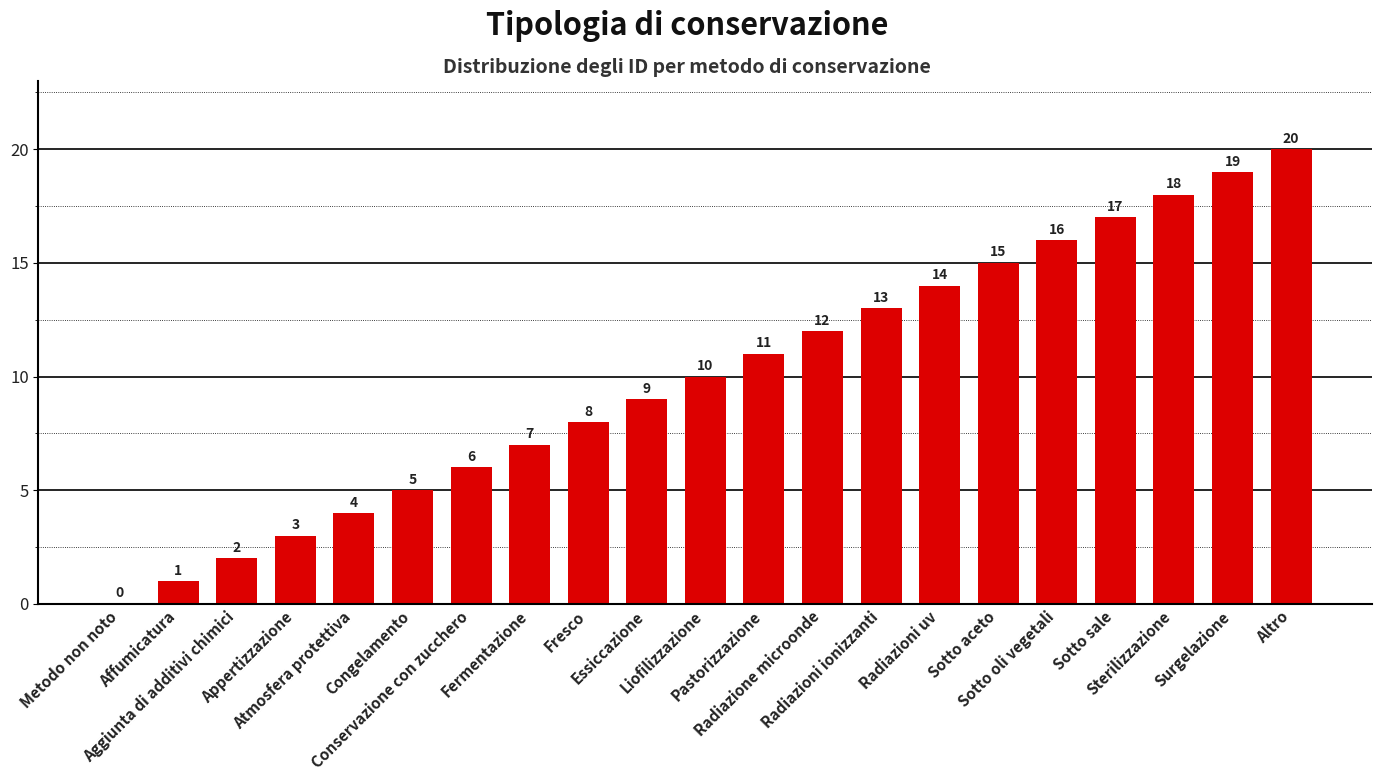

Reading right to left, list all the values displayed in this chart.

20	19	18	17	16	15	14	13	12	11	10	9	8	7	6	5	4	3	2	1	0